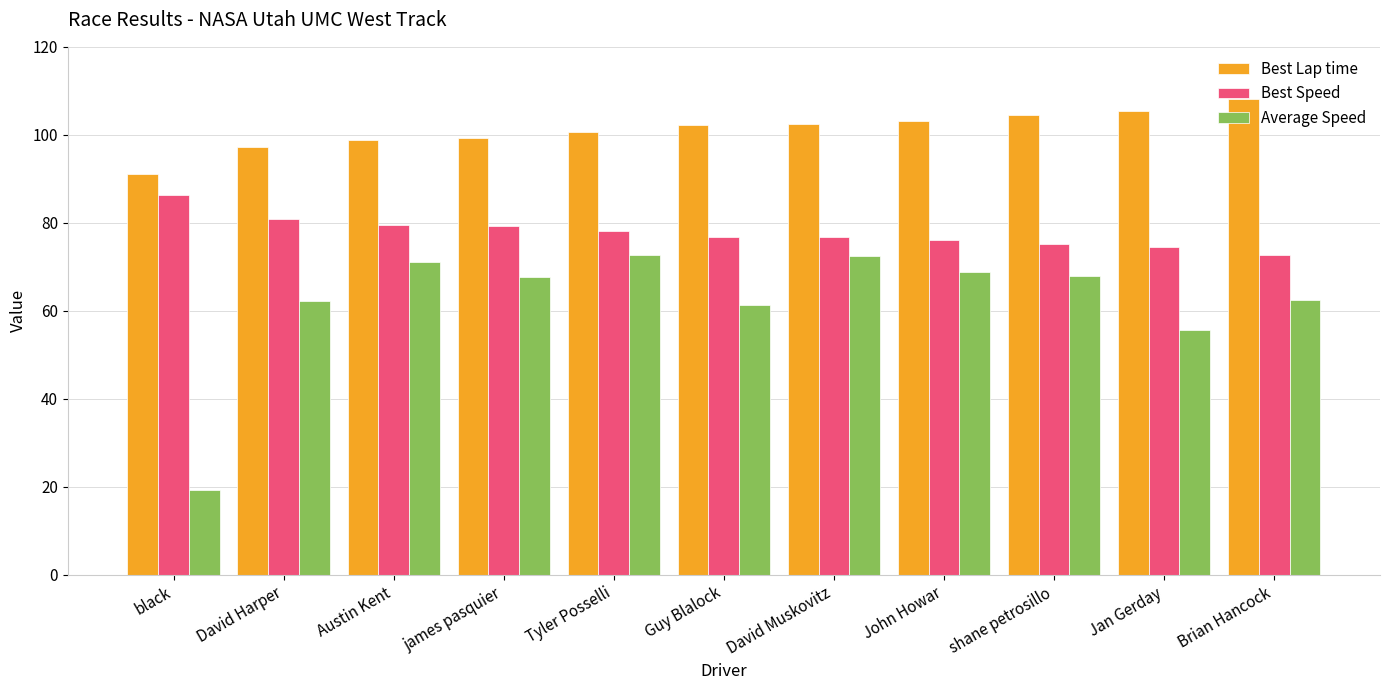

The Best Lap time series shows 35.7 at David Harper. True or false?

False